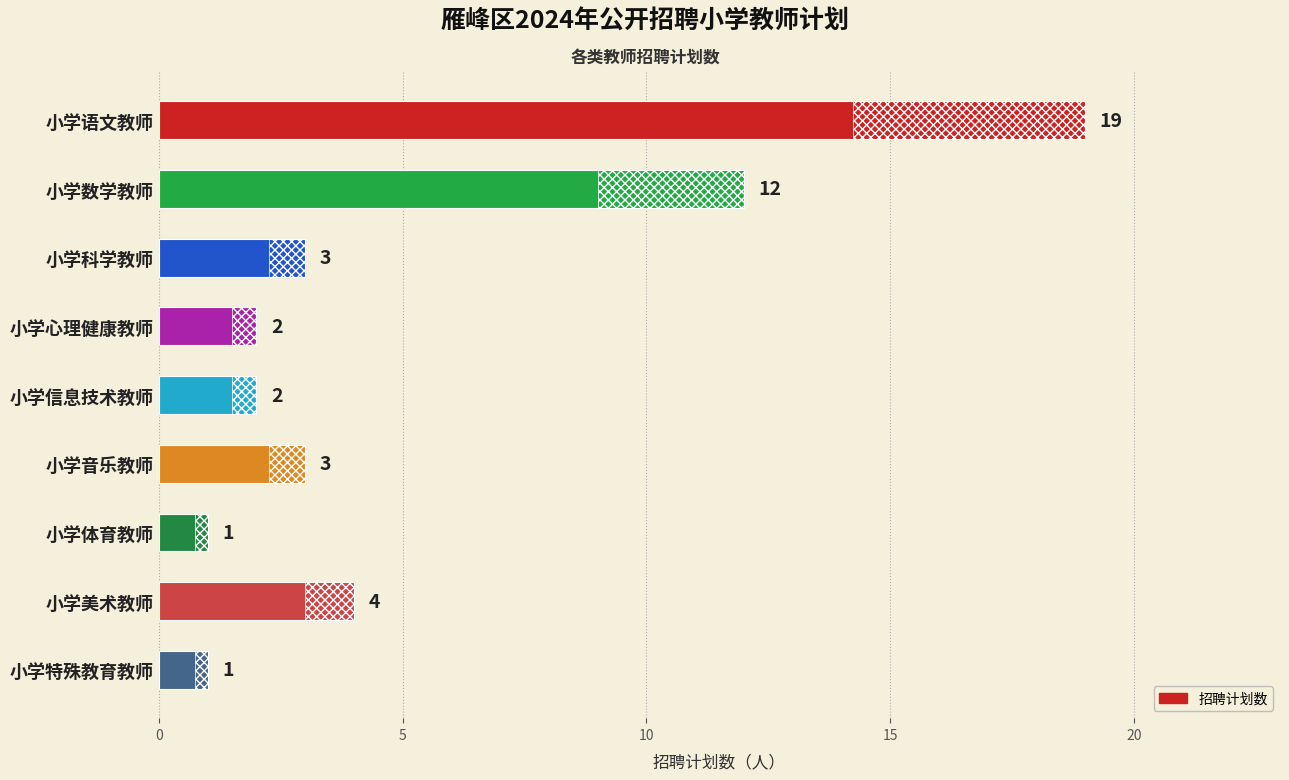

Count the number of values greater than 3.

3